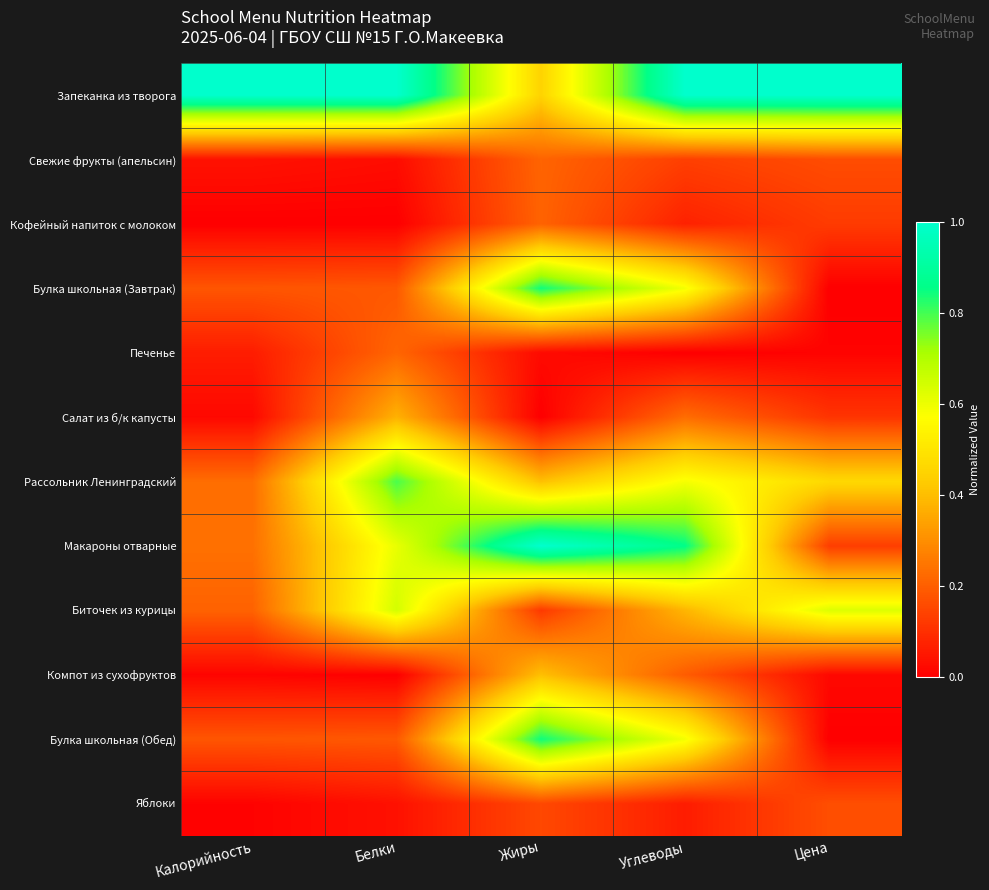

Between Жиры and Цена, which series saw the biggest shift?

Макароны отварные